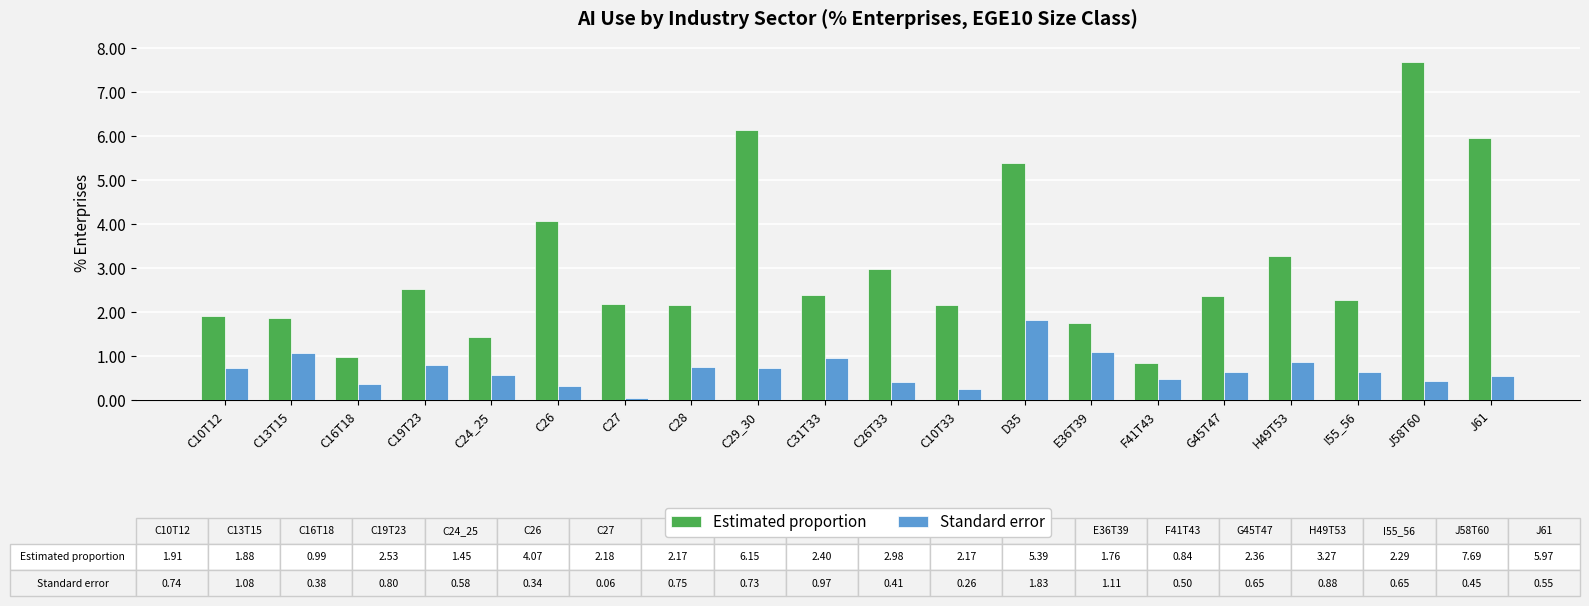

How many bars are there in total?

40